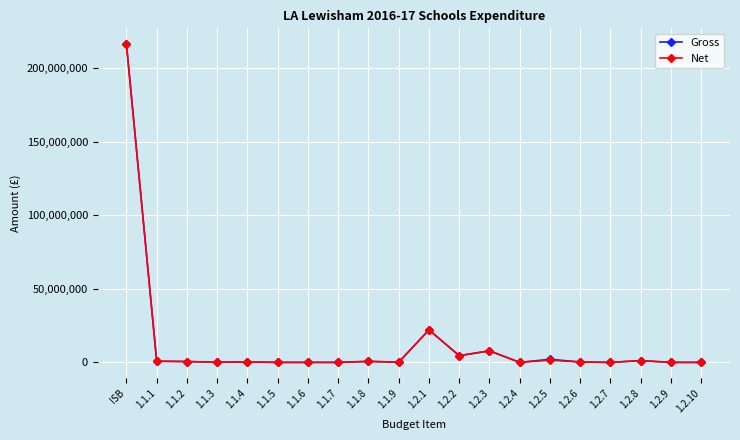

Which category has the highest value across all series?

ISB